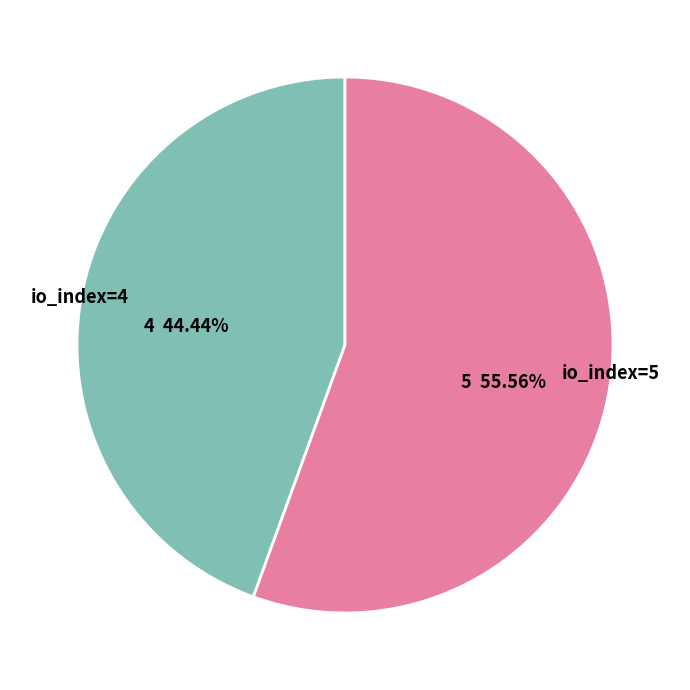

To the nearest percent, what portion does io_index=4 represent?

44%